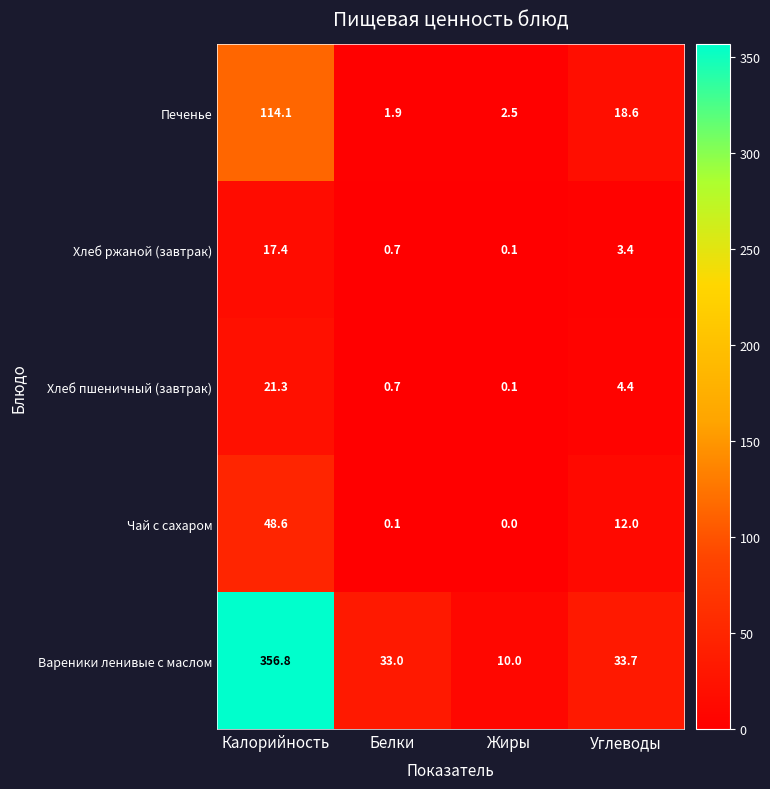

Where is Чай с сахаром nearest to the value 24?

Углеводы